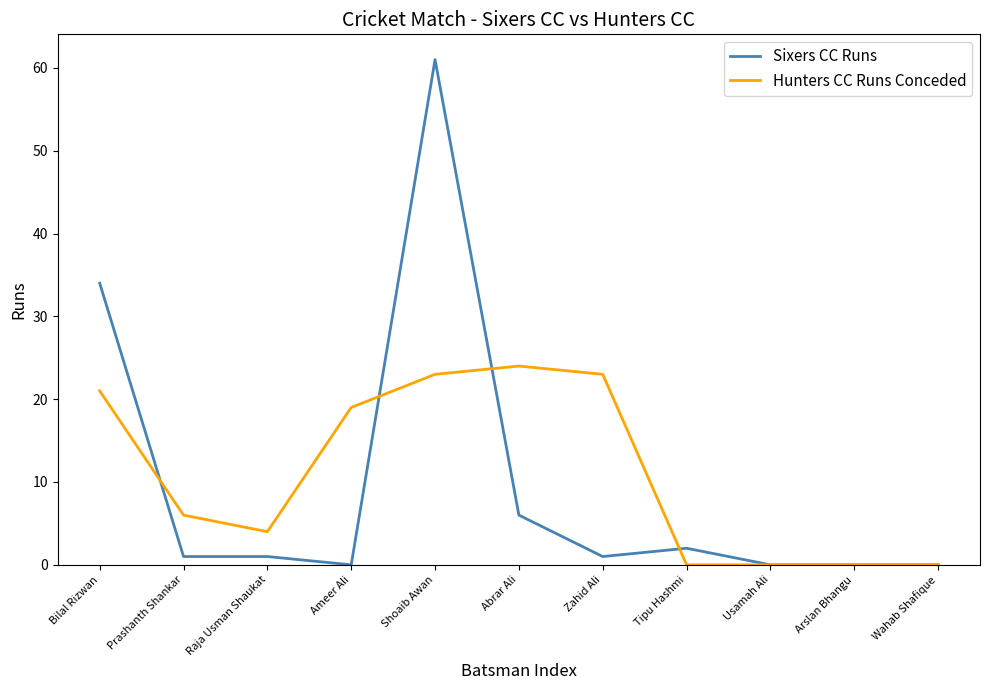

How many lines are shown in the chart?

2